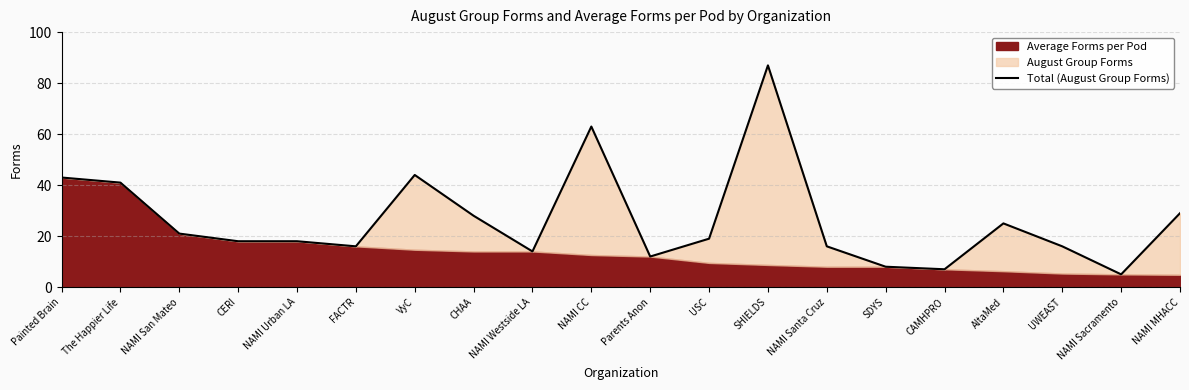

Between SDYS and Painted Brain, which is larger?

Painted Brain